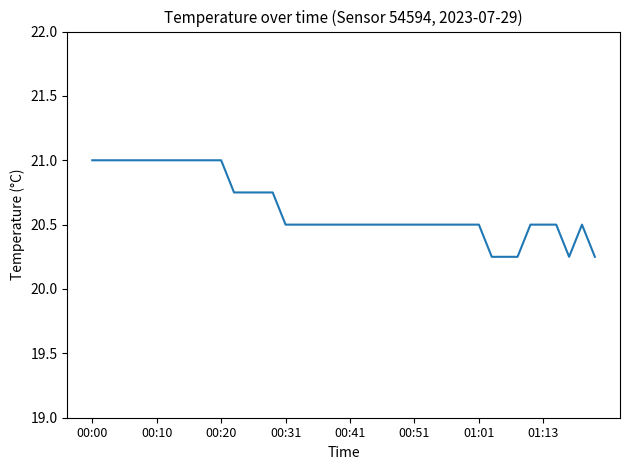

What is the maximum value shown in the chart?

21.0